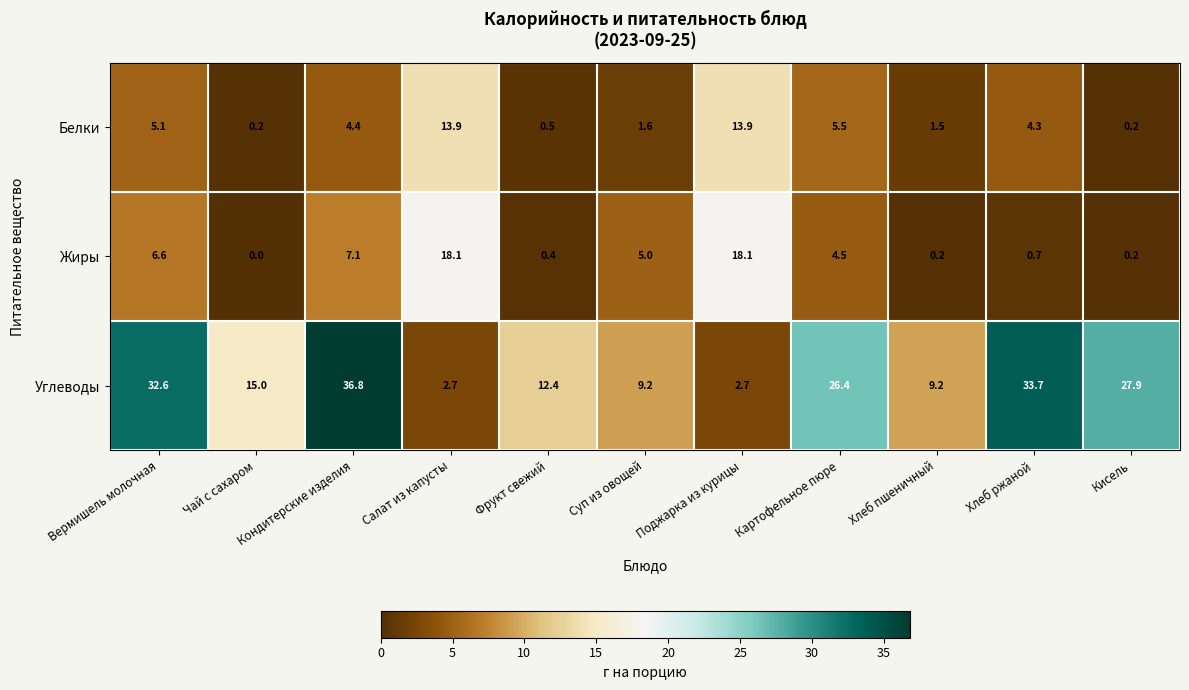

Is it true that Жиры equals 0.2 at Хлеб пшеничный?

True